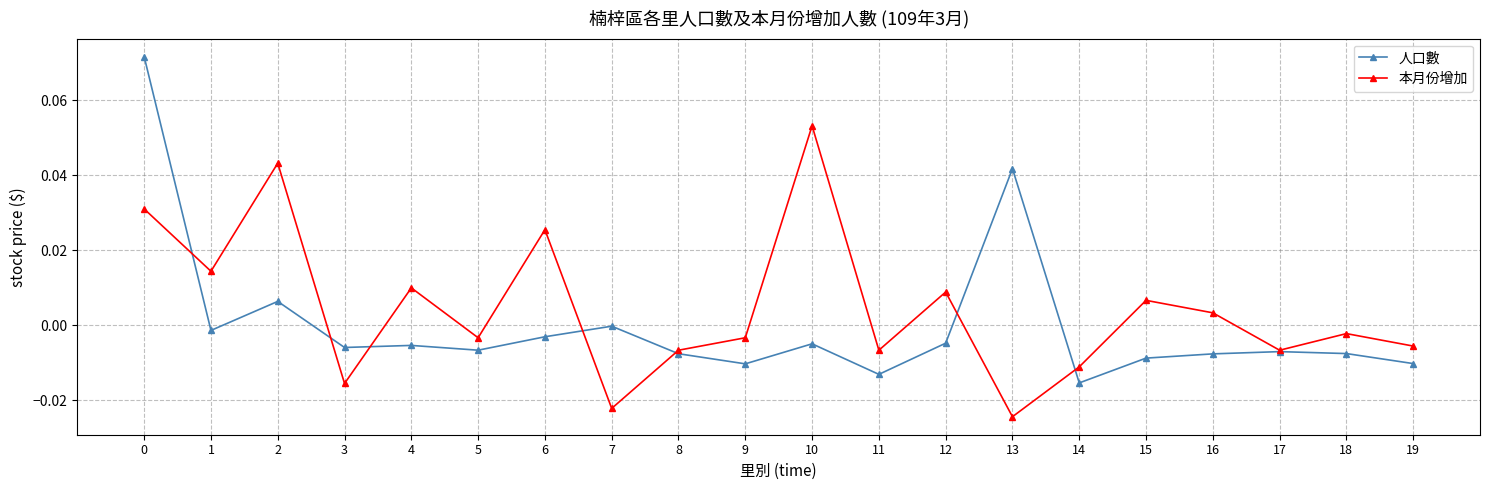

Which series has the largest range (max minus min)?

人口數